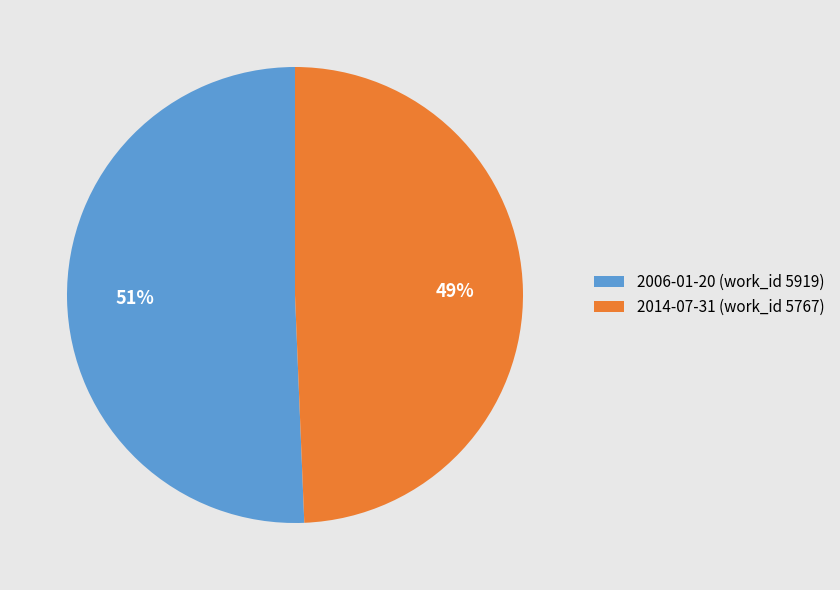

The 2006-01-20 (work_id 5919) slice represents 57% of the pie. True or false?

False